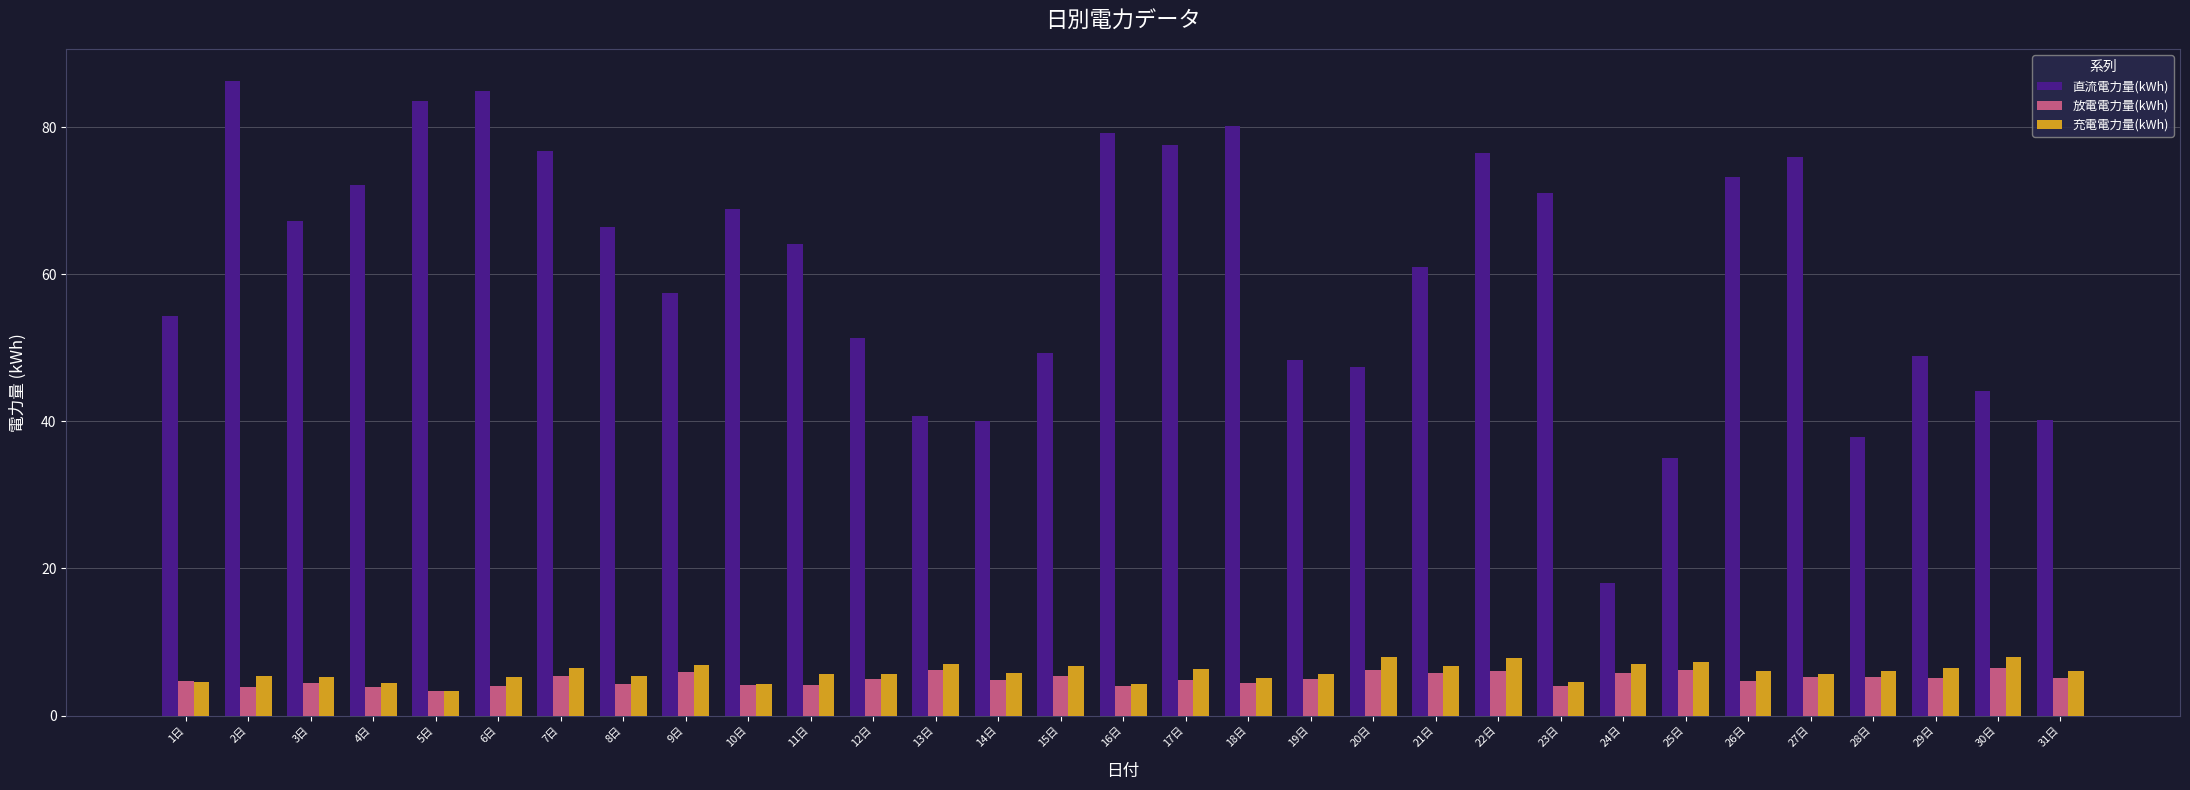

Rank the series at 3日 from highest to lowest value.

直流電力量(kWh), 充電電力量(kWh), 放電電力量(kWh)